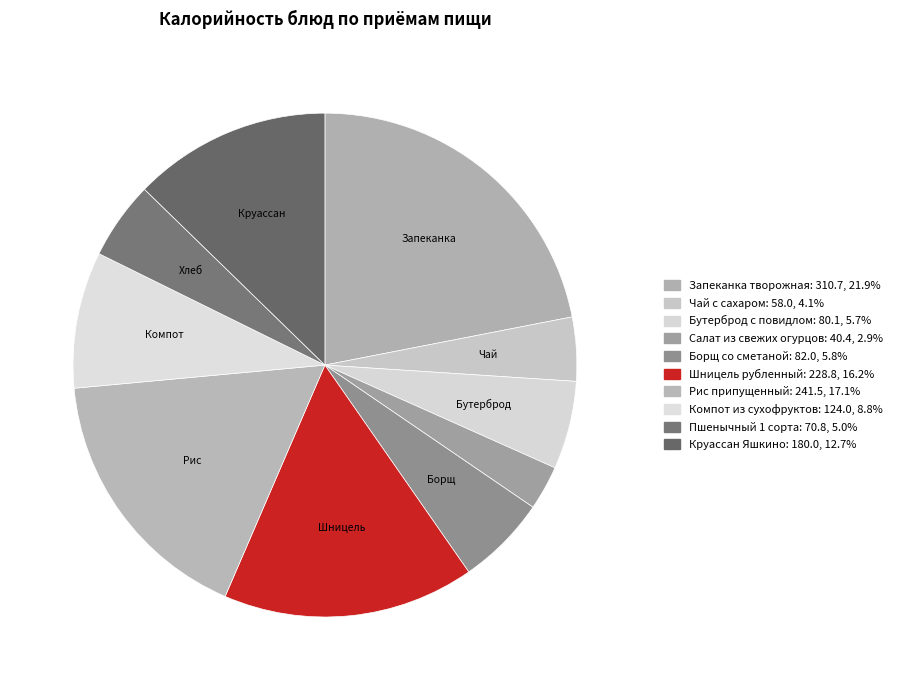

How many segments does this pie chart have?

10